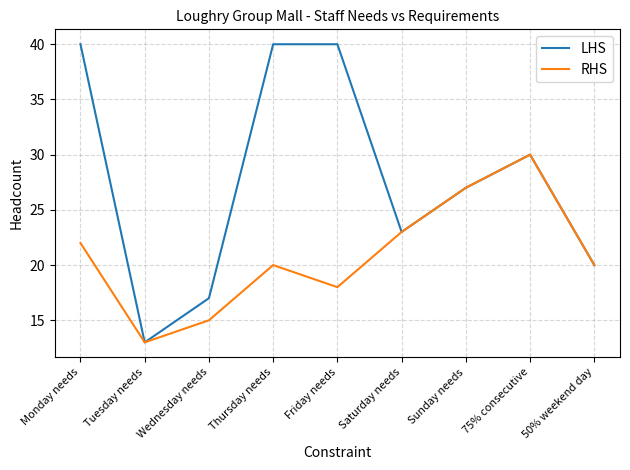

Which series has the largest range (max minus min)?

LHS